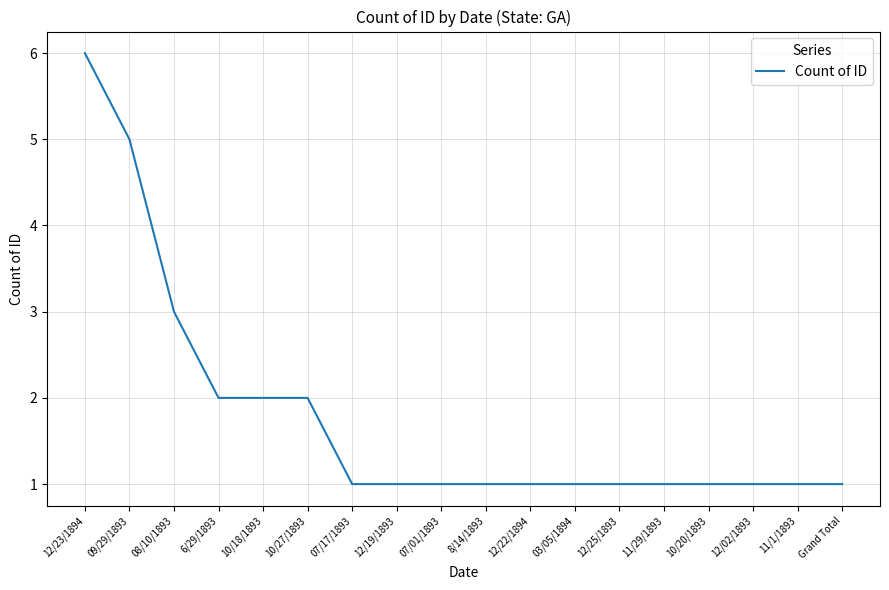

At which label is the value closest to 3?

08/10/1893